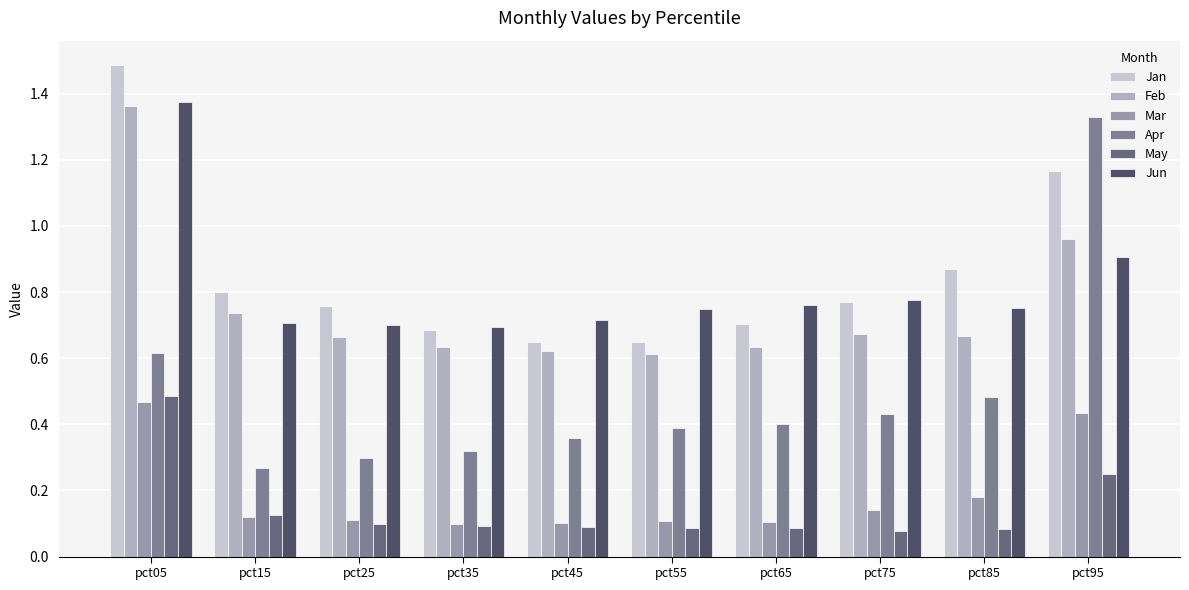

What is the minimum value for Jan?

0.6